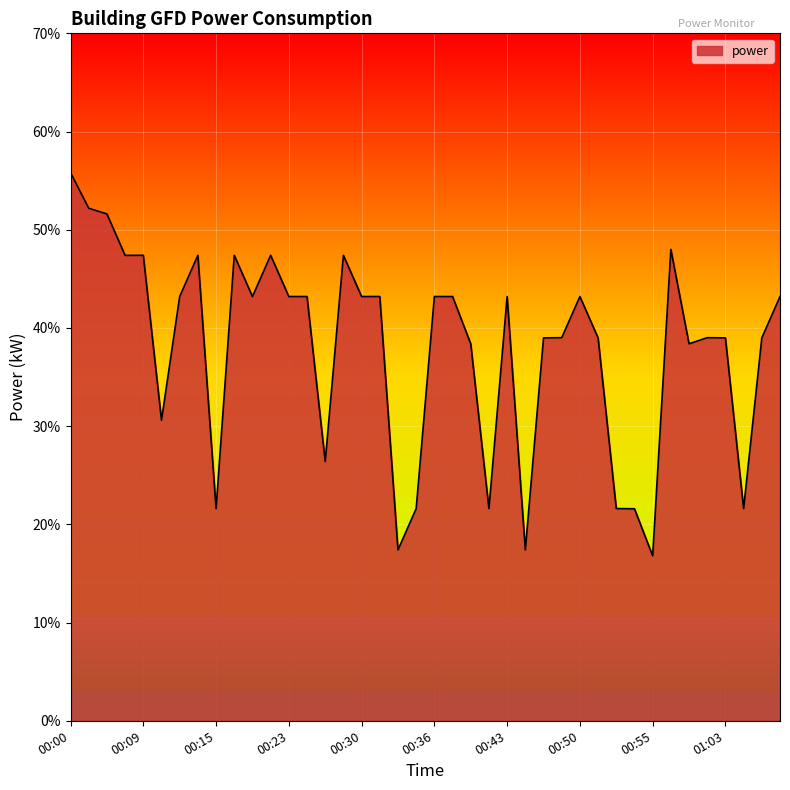

What is the difference between the maximum and minimum values?

39.0